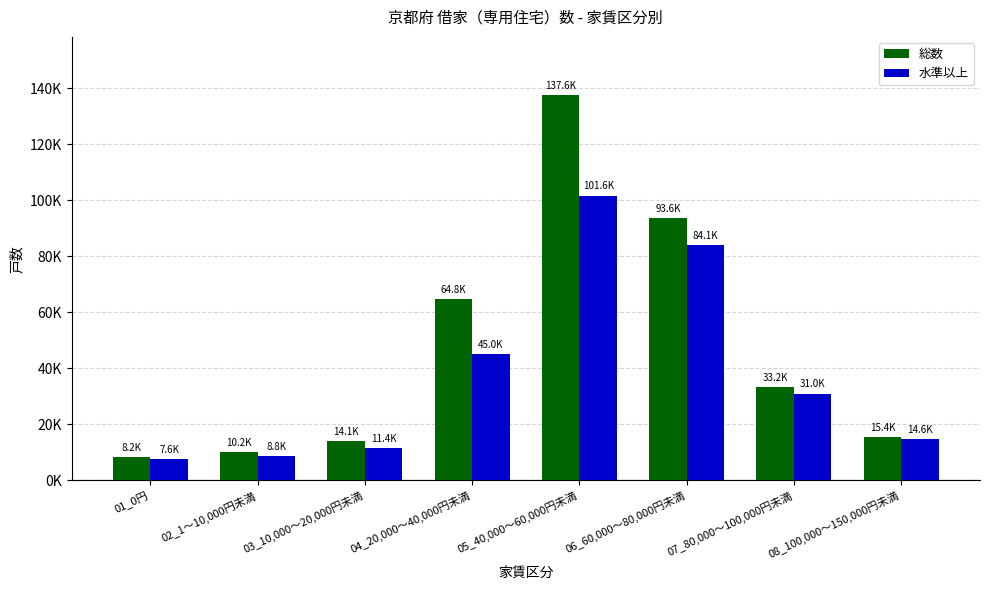

Rank the series at 07_80,000～100,000円未満 from highest to lowest value.

総数, 水準以上